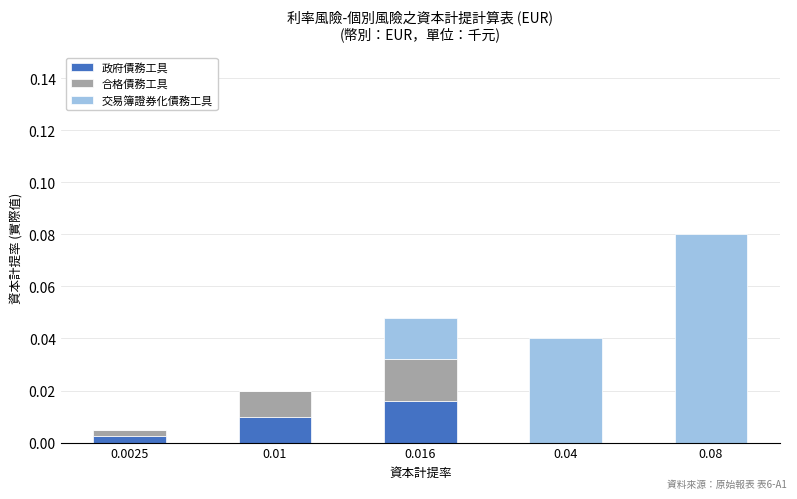

At which category is the sum across all series the highest?

0.08